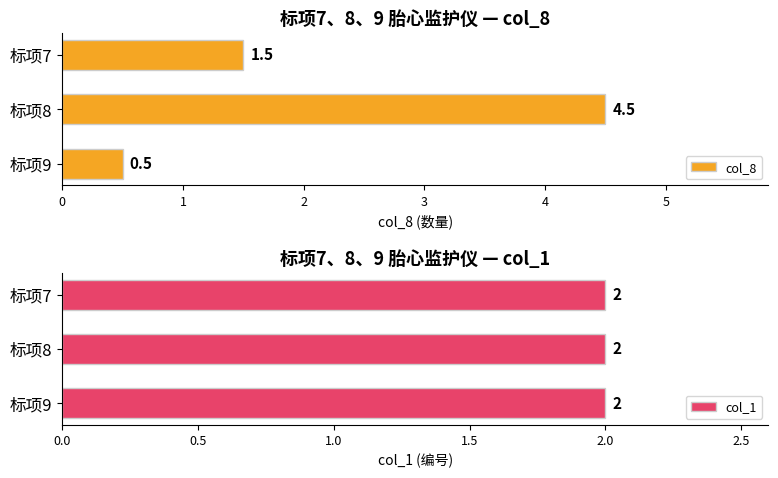

Rank the series by their average value, from lowest to highest.

col_1, col_8